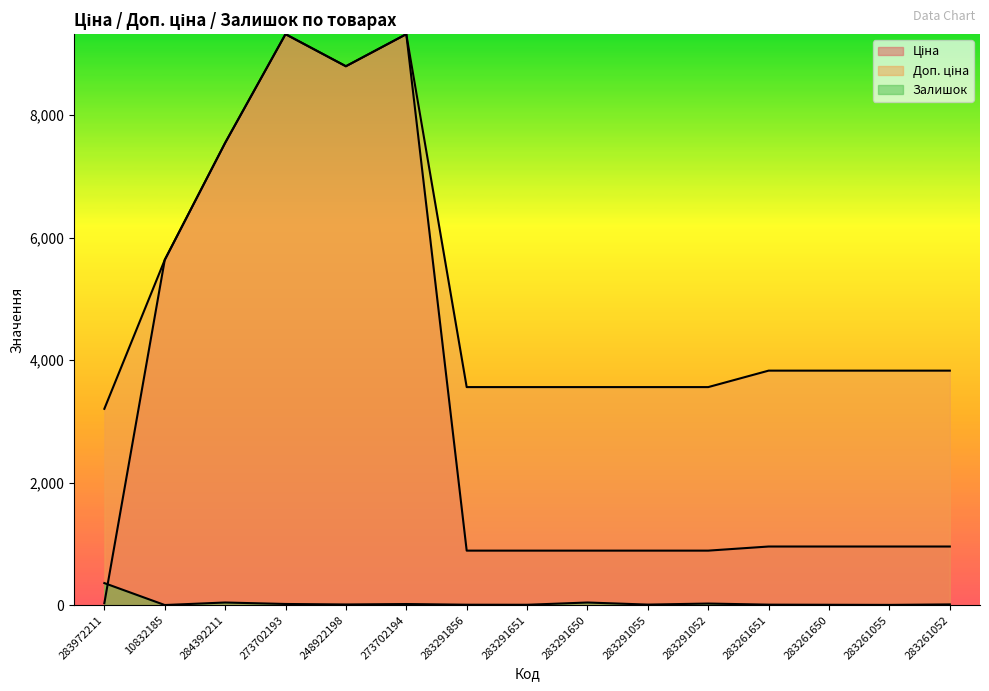

Which series changed the most between 248922198 and 283261651?

Ціна